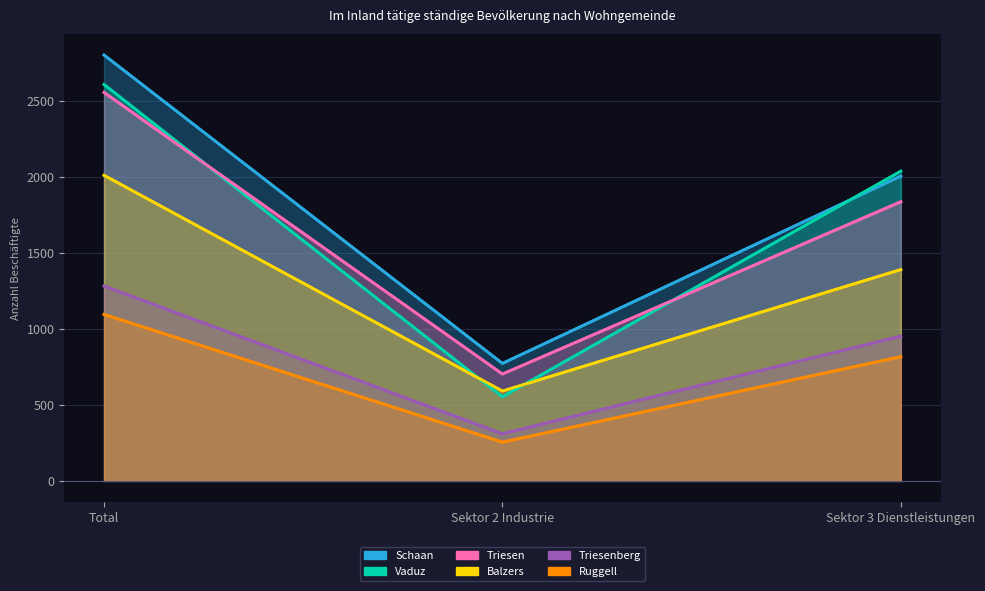

Which category has the highest value in the Balzers series?

Total